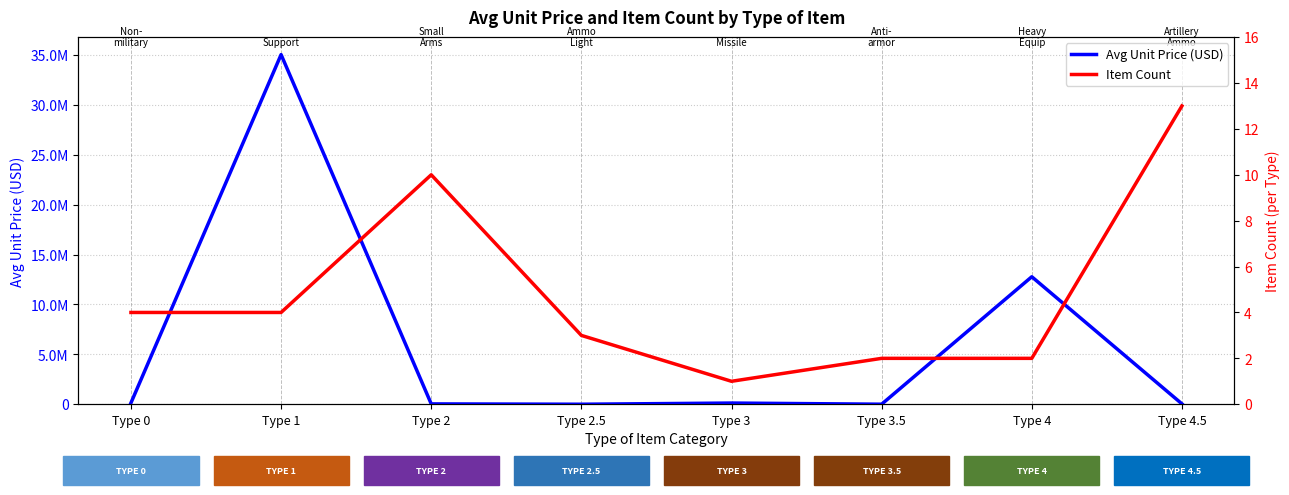

True or false: Avg Unit Price (USD) and Item Count cross at least once.

False